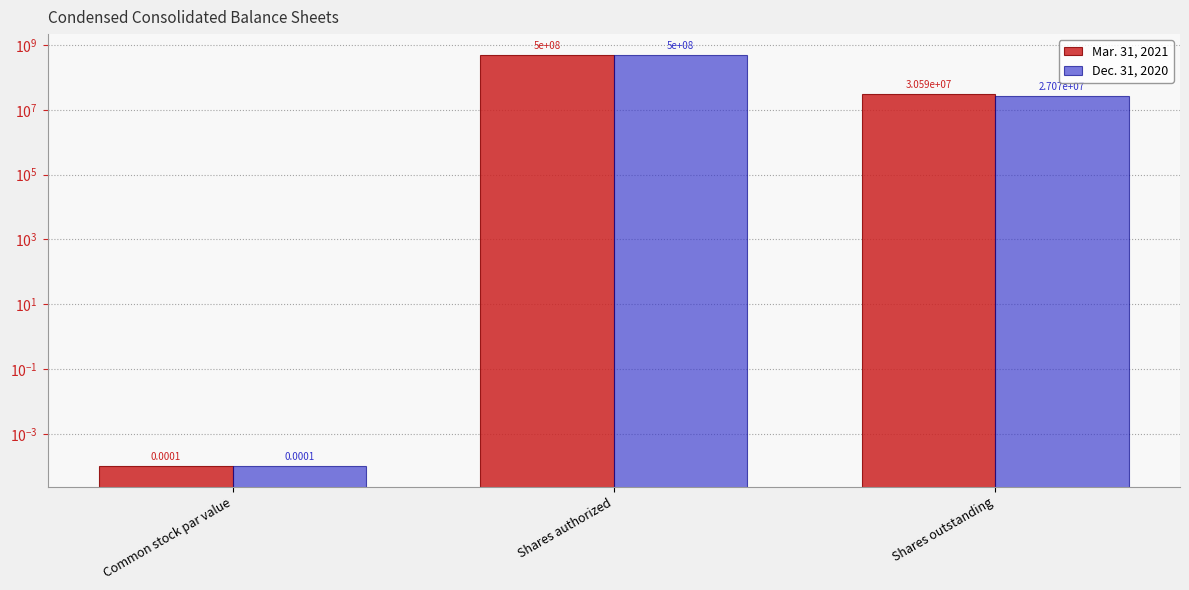

What is the difference between the second highest and minimum values in the Dec. 31, 2020 series?

27074791.0